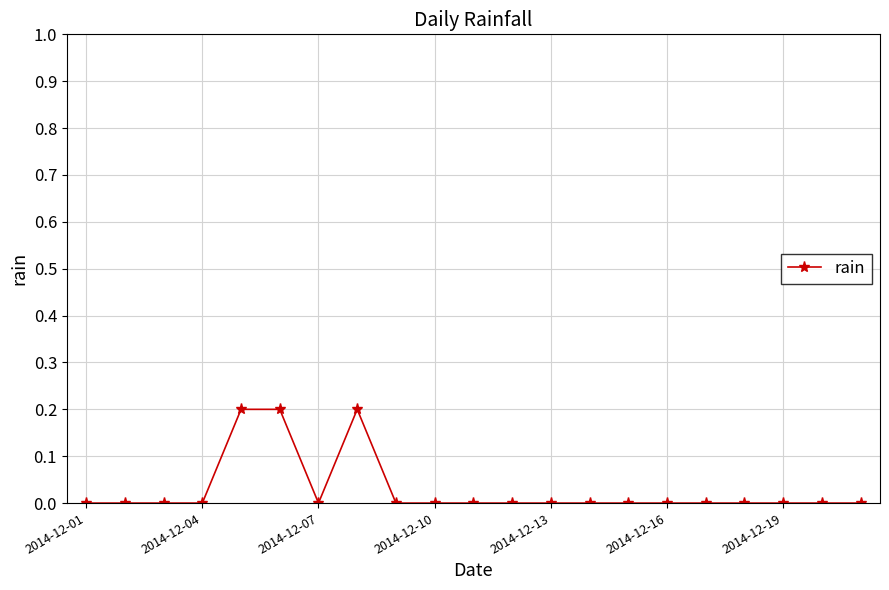

True or false: there are more than 0 points higher than both neighbors.

True